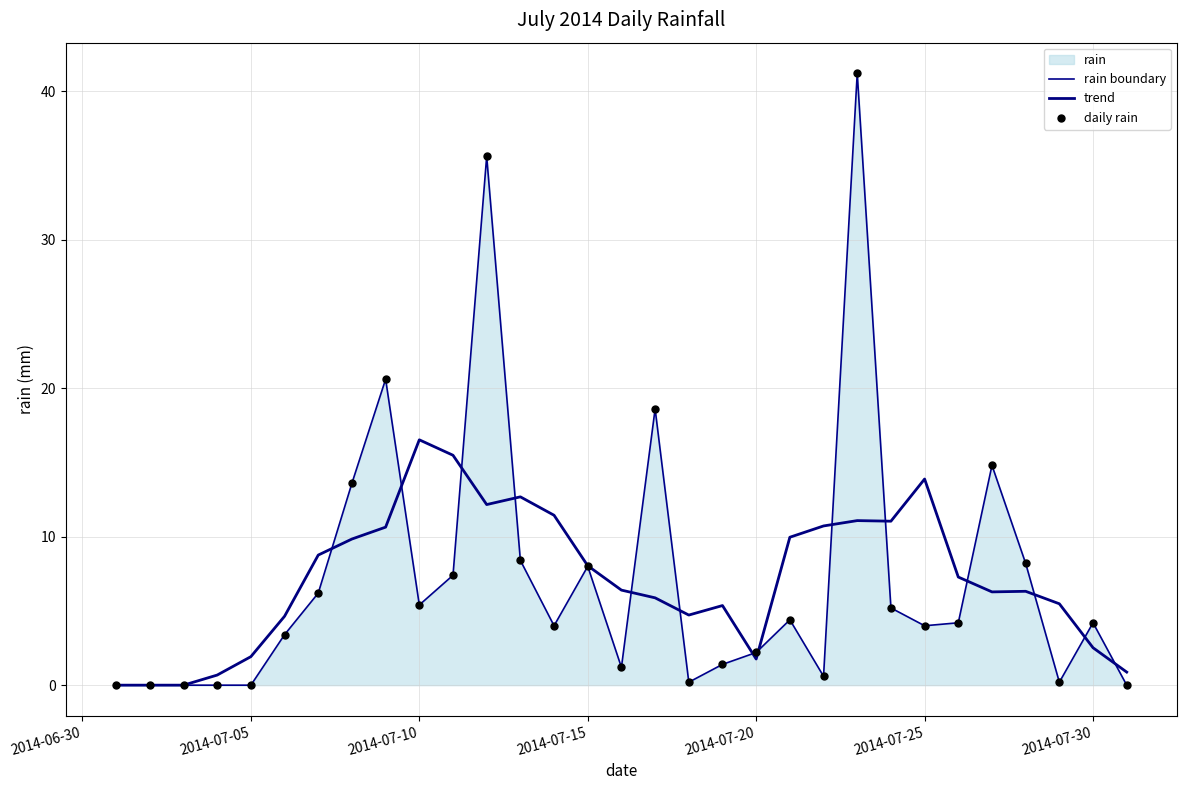

Is the value of trend at 10 greater than the value of daily rain at 2014-06-30?

Yes